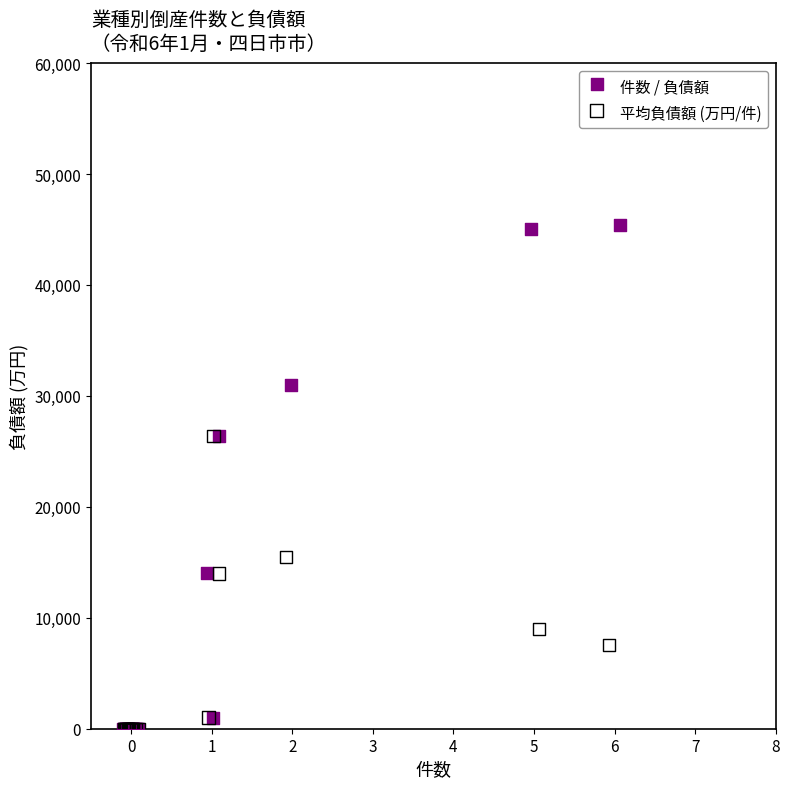

Which series reaches the maximum Y coordinate?

件数 / 負債額